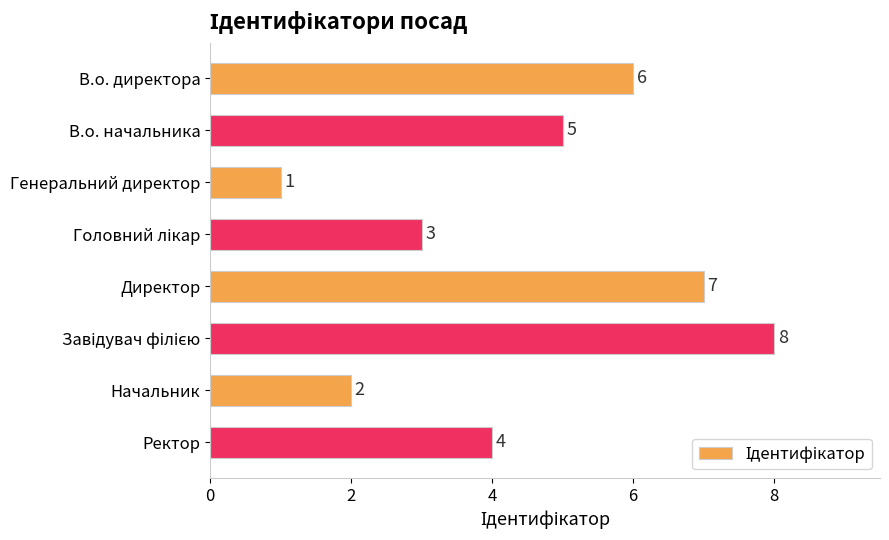

What position from the bottom is В.о. начальника?

7